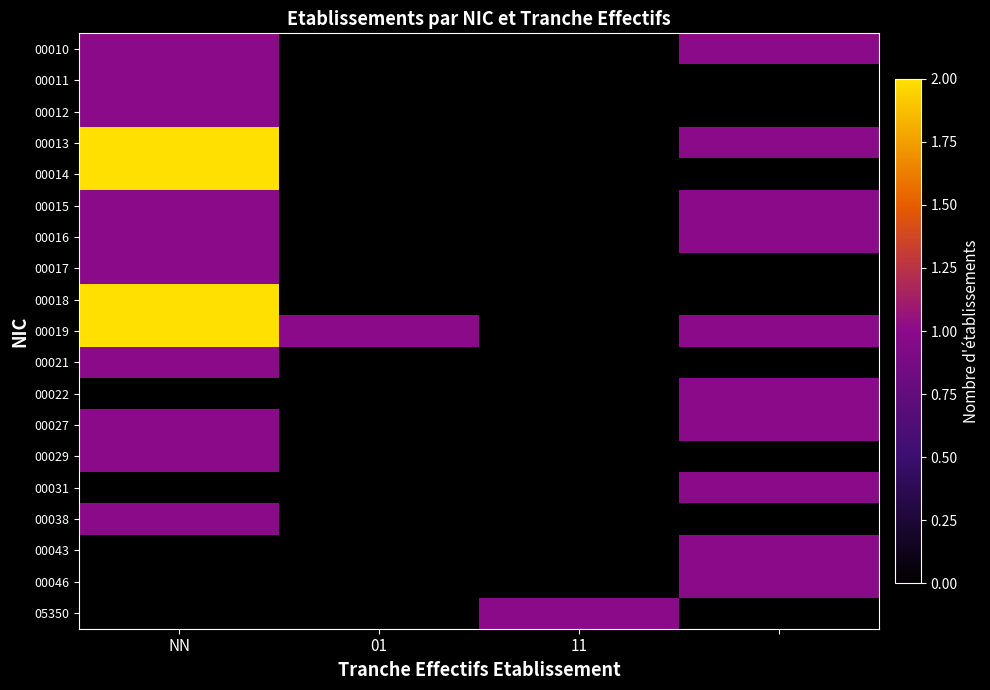

At which category does the chart reach its minimum across all series?

01